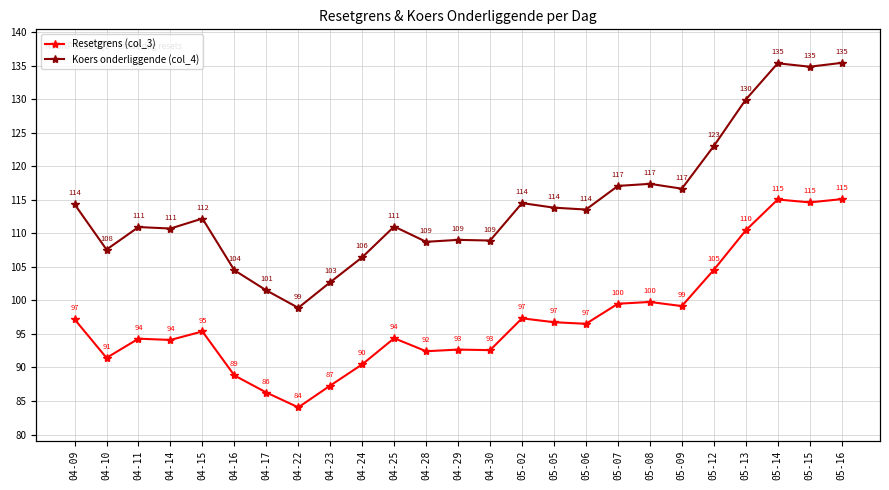

True or false: Koers onderliggende (col_4) and Resetgrens (col_3) cross at least once.

False